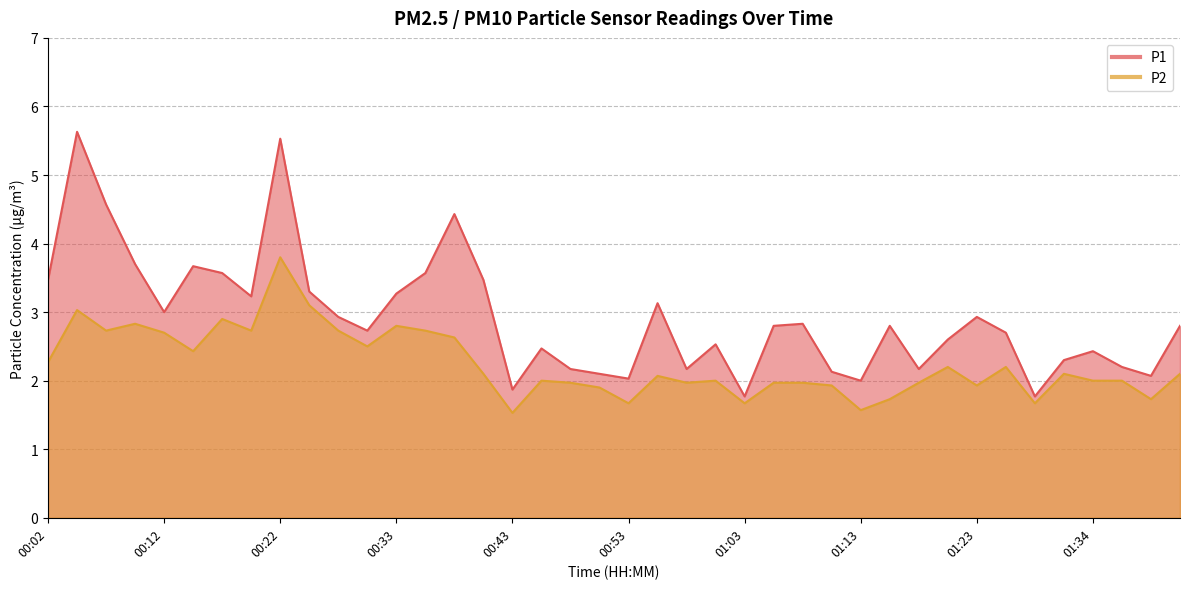

Rank the categories by P2 value from highest to lowest.

00:22, 00:25, 00:04, 00:17, 00:09, 00:33, 00:07, 00:20, 00:27, 00:35, 00:12, 00:38, 00:30, 00:15, 00:02, 01:21, 01:26, 00:40, 01:31, 01:42, 00:55, 00:45, 01:00, 01:34, 01:36, 00:48, 00:58, 01:05, 01:08, 01:18, 01:10, 01:23, 00:50, 01:16, 01:39, 00:53, 01:03, 01:29, 01:13, 00:43